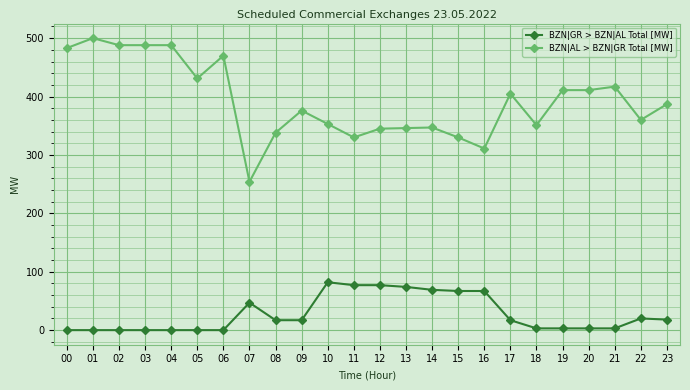

Does the chart have visible grid lines?

Yes